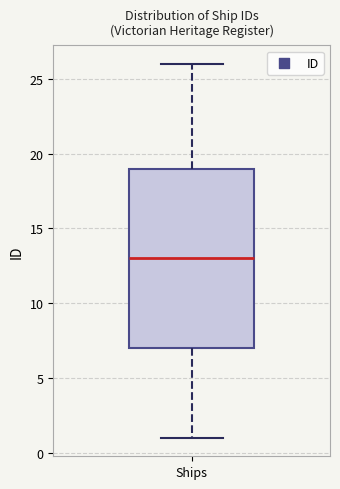

Where is the lower edge of the box for Ships on the y-axis? The values are not printed on the chart, so give them approximately, as read against the axis.

7